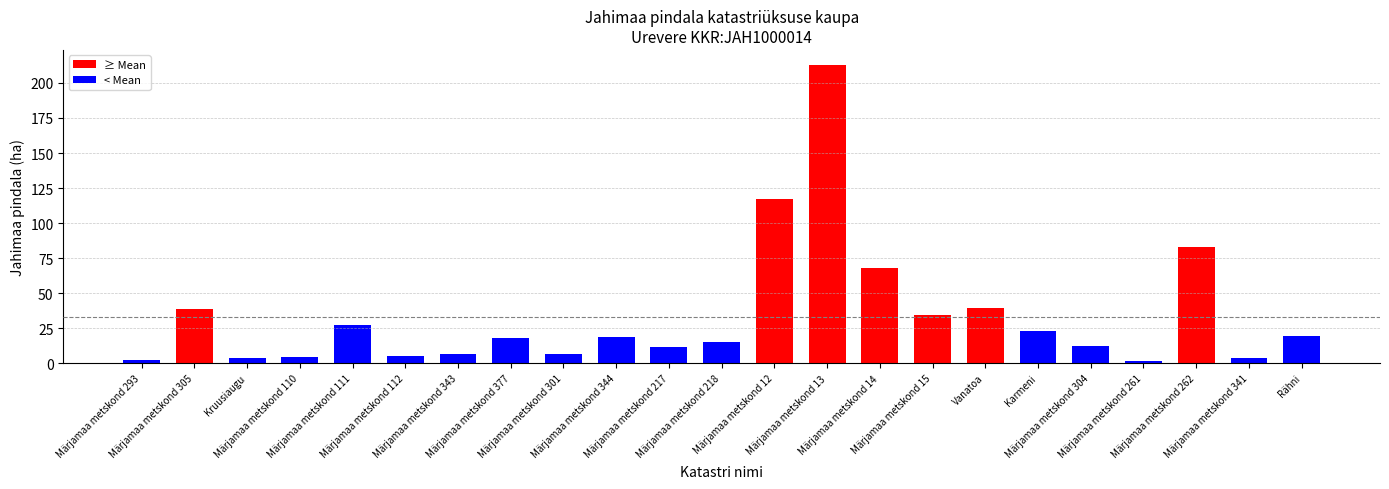

How many bars are there in total?

23